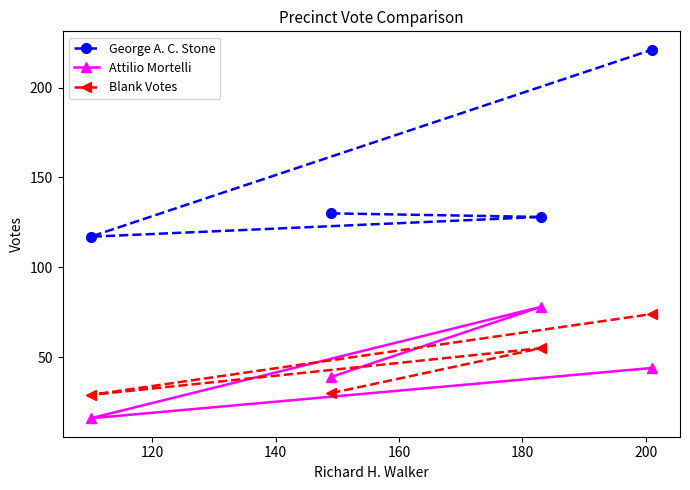

How many times do Attilio Mortelli and Blank Votes cross each other?

1